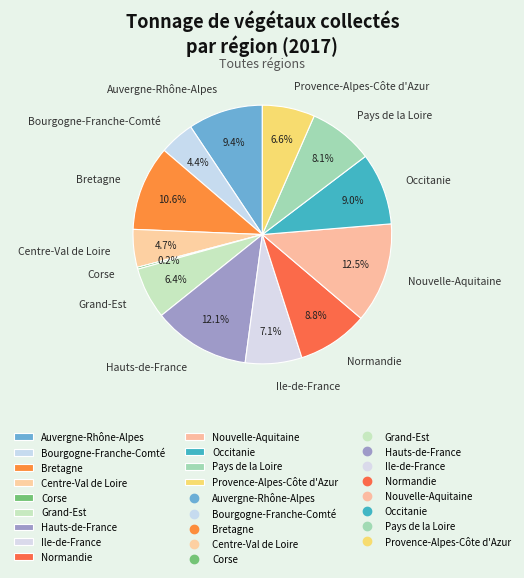

Which has a higher value, Occitanie or Pays de la Loire?

Occitanie